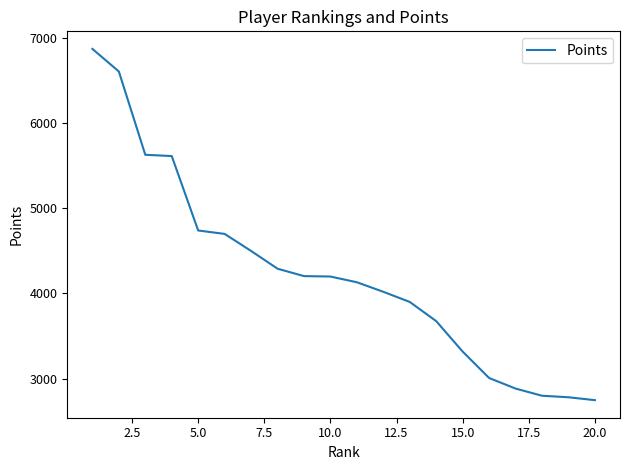

What is the greatest value displayed?

6867